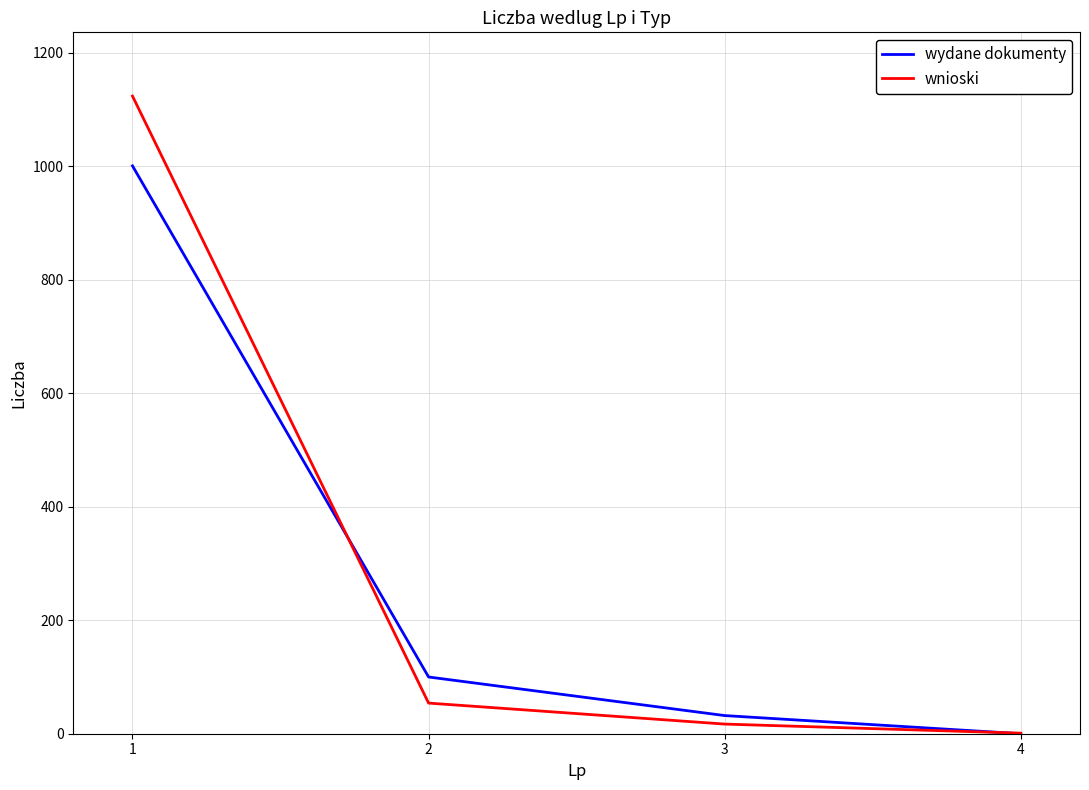

True or false: wnioski has more than 0 points higher than both neighbors.

False